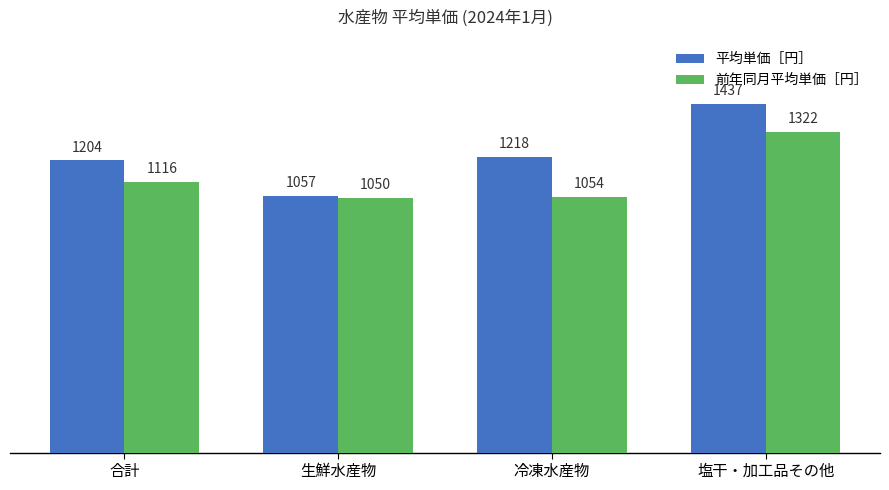

Which series has the widest spread of values?

平均単価［円］